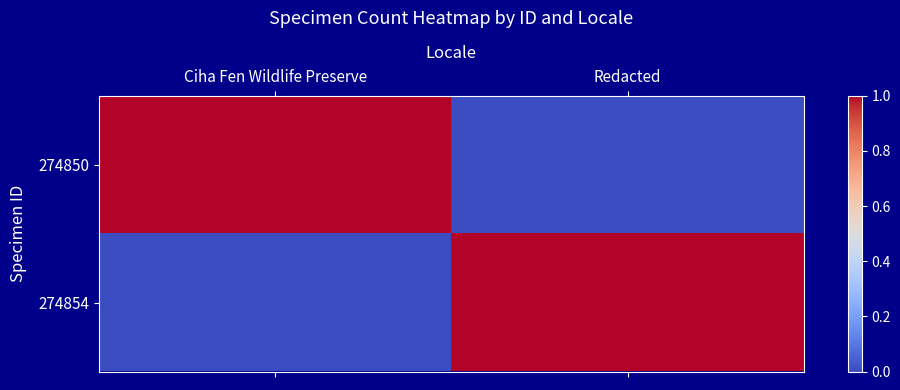

What is the total value across all series at Redacted?

1